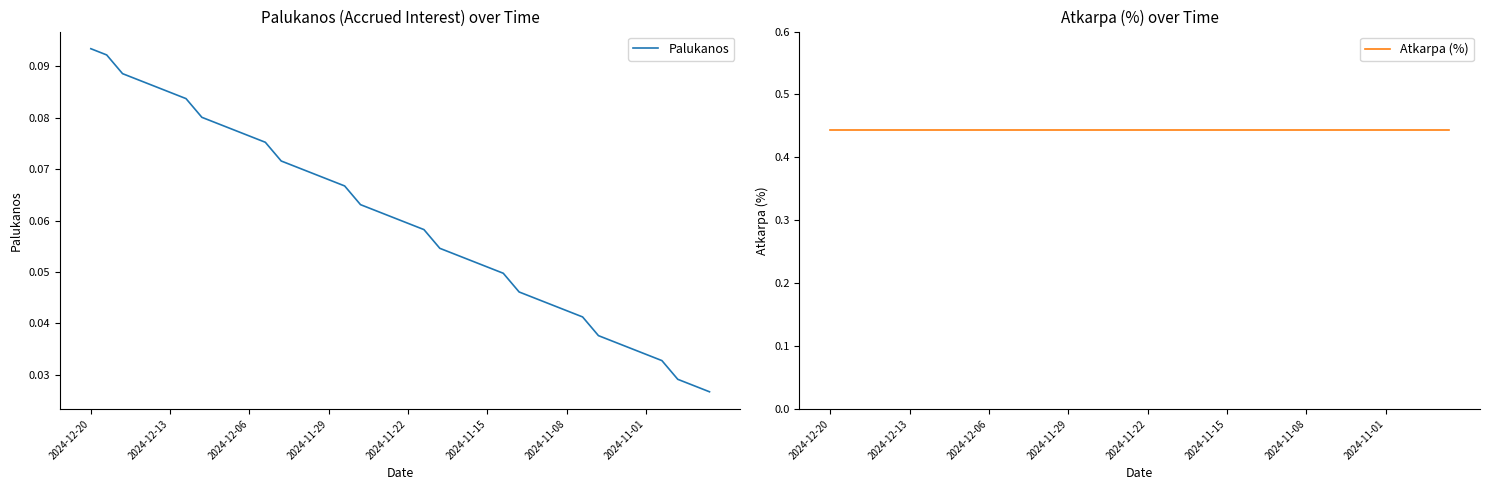

What is the maximum value for Atkarpa (%)?

0.4